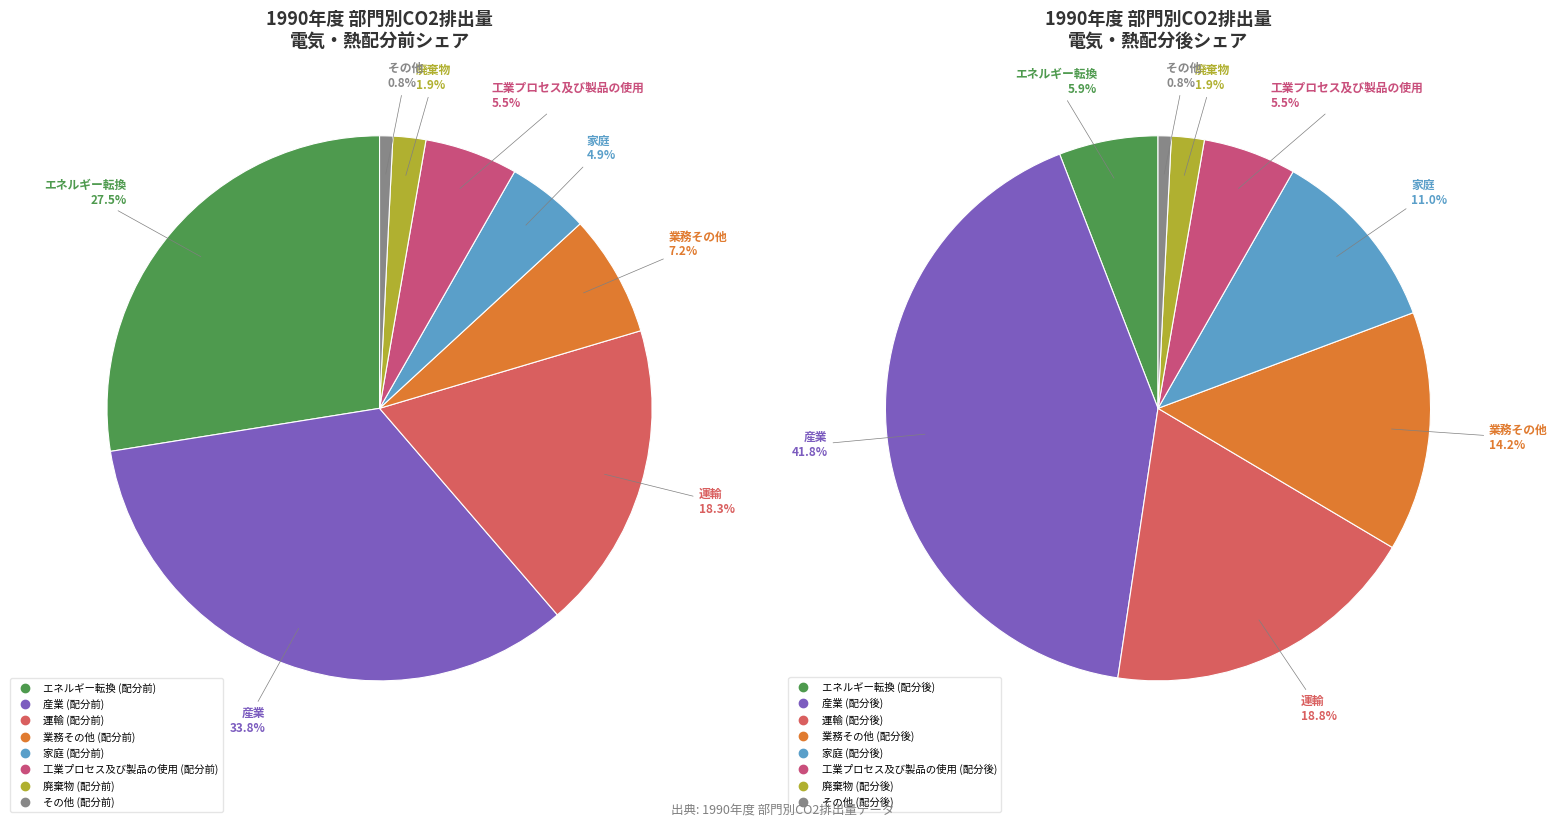

Is it true that 家庭 is 6% of the pie?

False